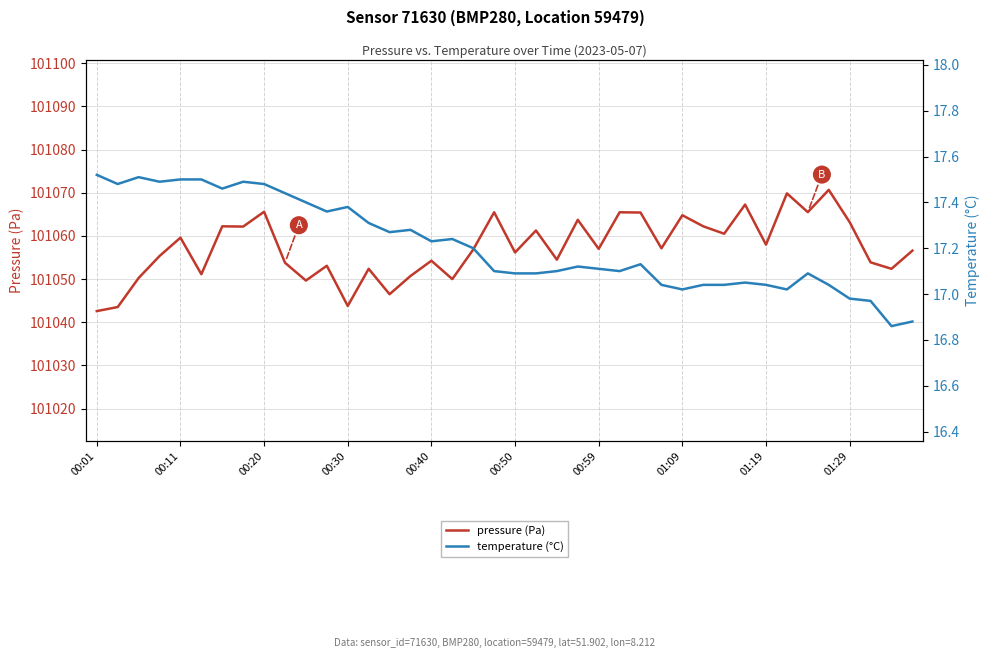

What position from the right is 29?

11